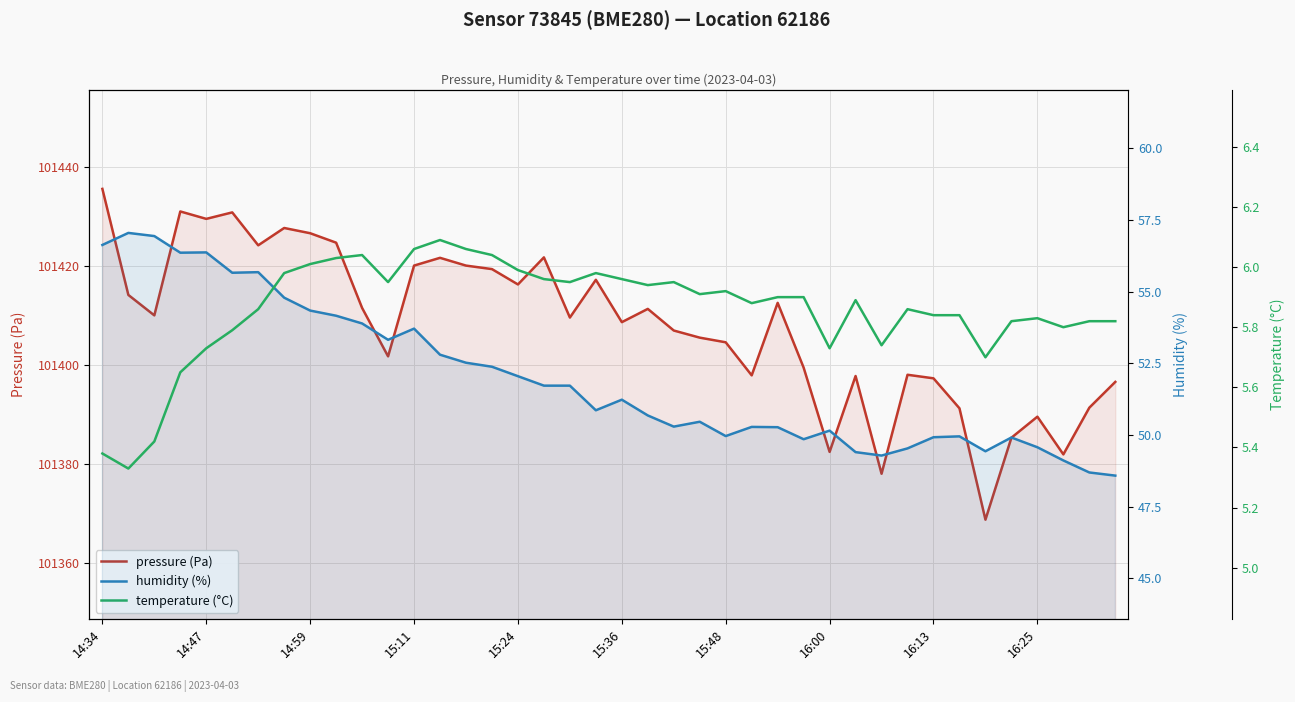

How many lines are shown in the chart?

3